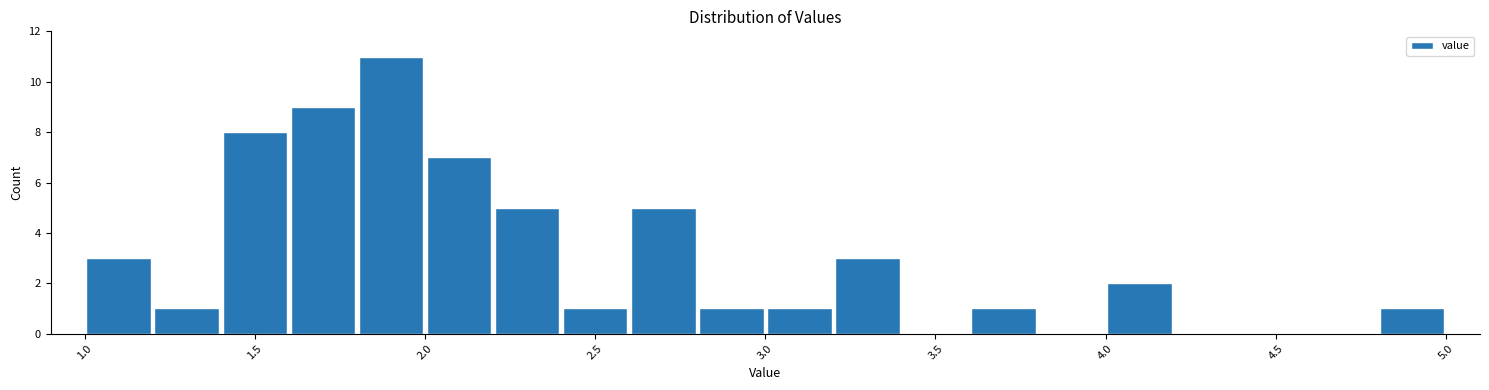

What is the height of the bar covering 4.0 to 4.2 on the x-axis? The values are not printed on the chart, so give them approximately, as read against the axis.

2